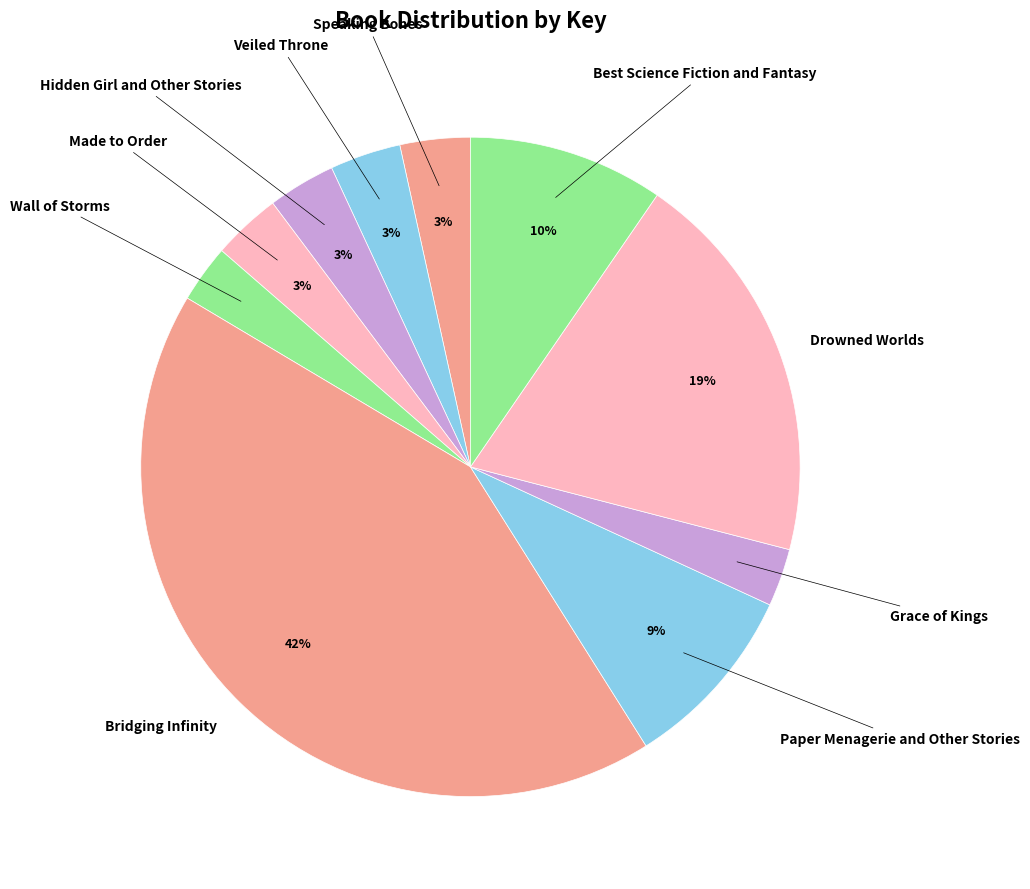

Which slice is the largest?

Bridging Infinity